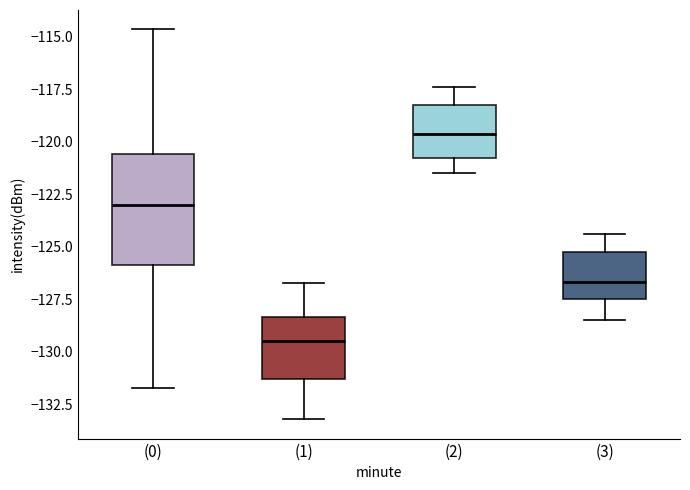

Where does the lower whisker of the box for (3) end on the y-axis? The values are not printed on the chart, so give them approximately, as read against the axis.

-128.5